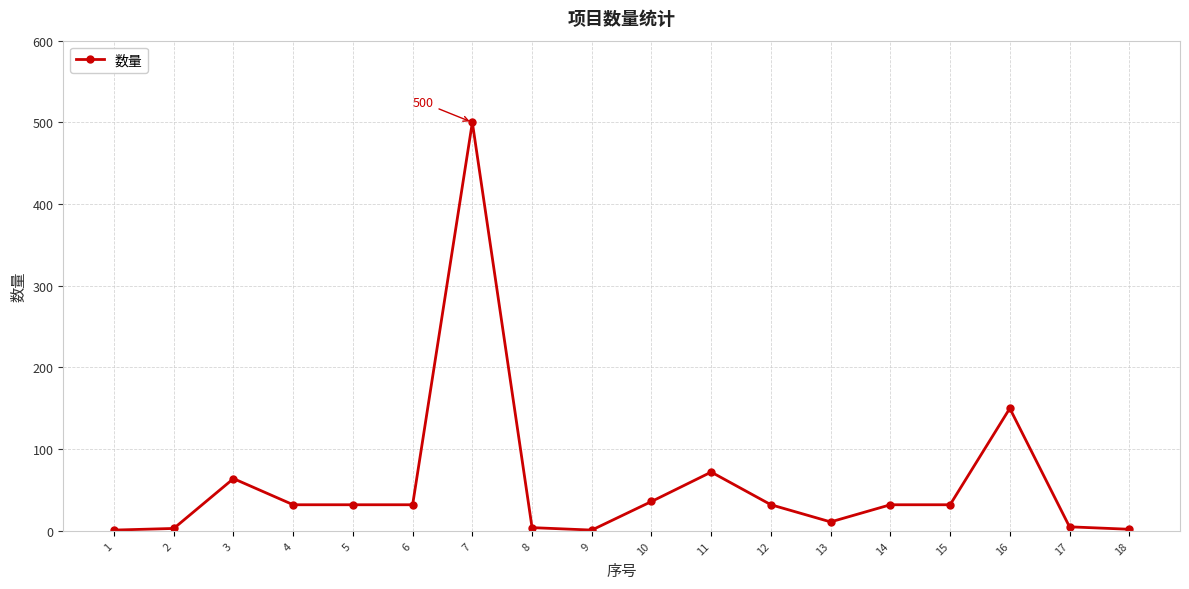

What is the average value?

58